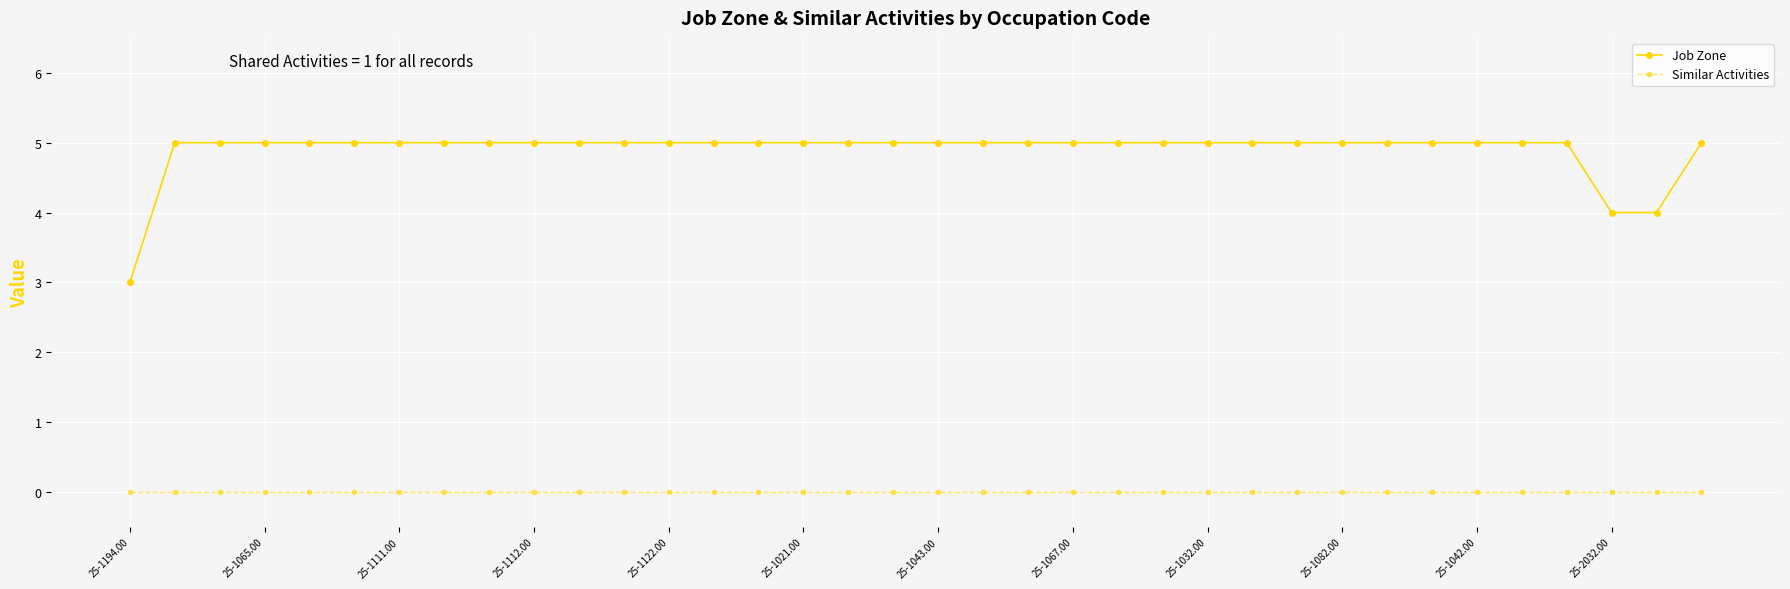

What is the greatest value displayed?

5